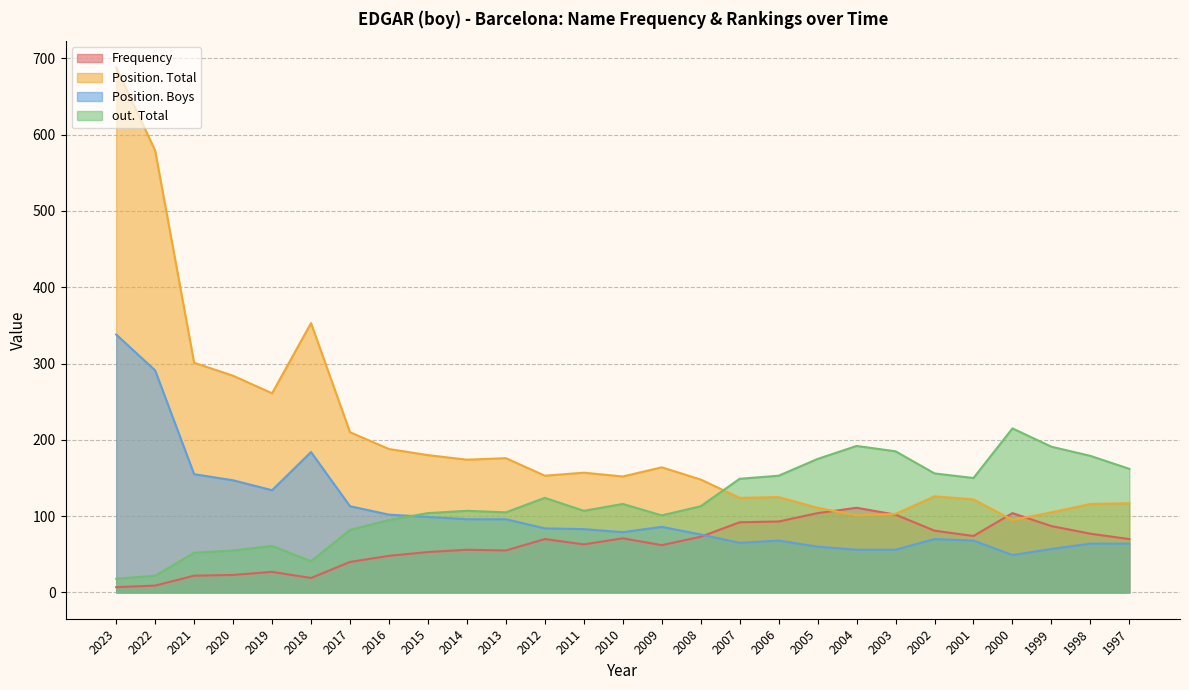

How many lines are shown in the chart?

4